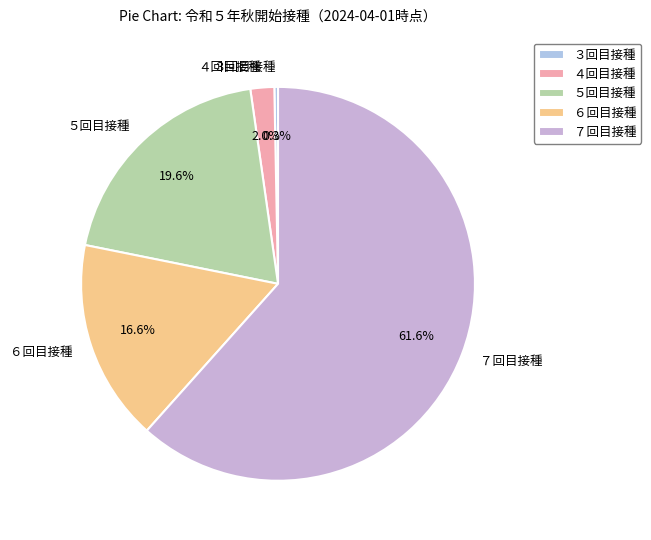

To the nearest percent, what percentage of the pie is ６回目接種?

17%